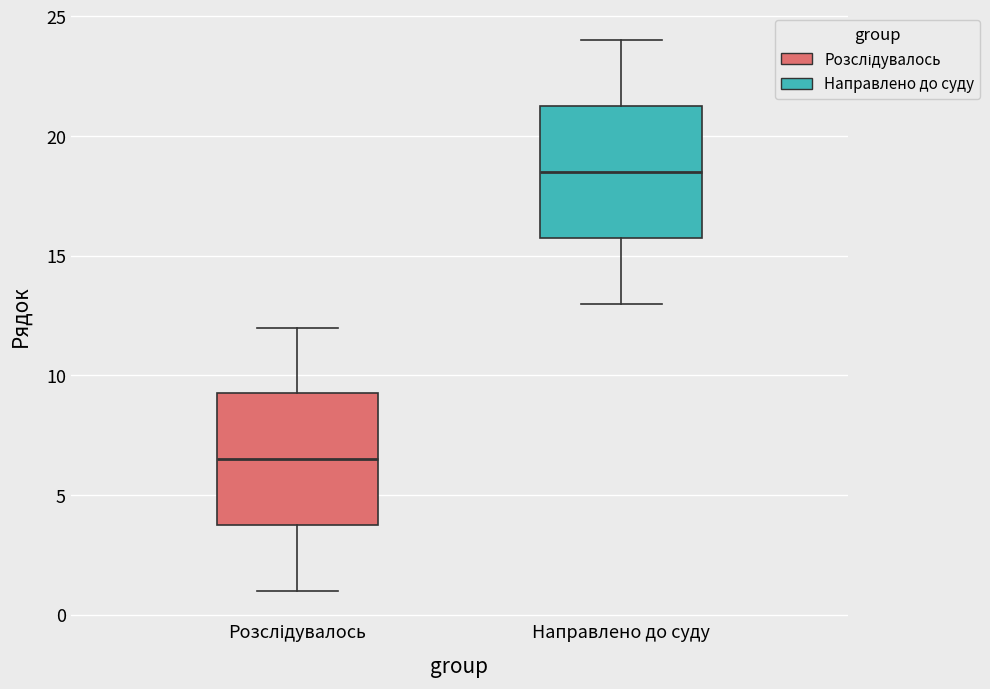

Where does the lower whisker of the box for Направлено до суду end on the y-axis? The values are not printed on the chart, so give them approximately, as read against the axis.

13.0